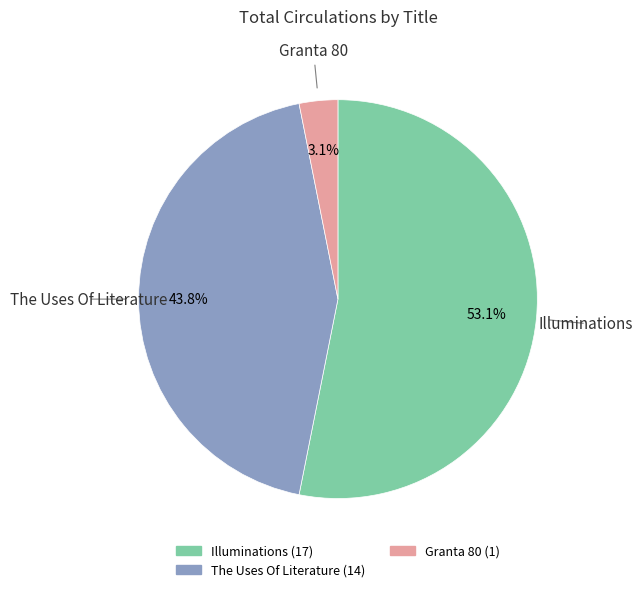

Is there a majority slice in this chart?

Yes